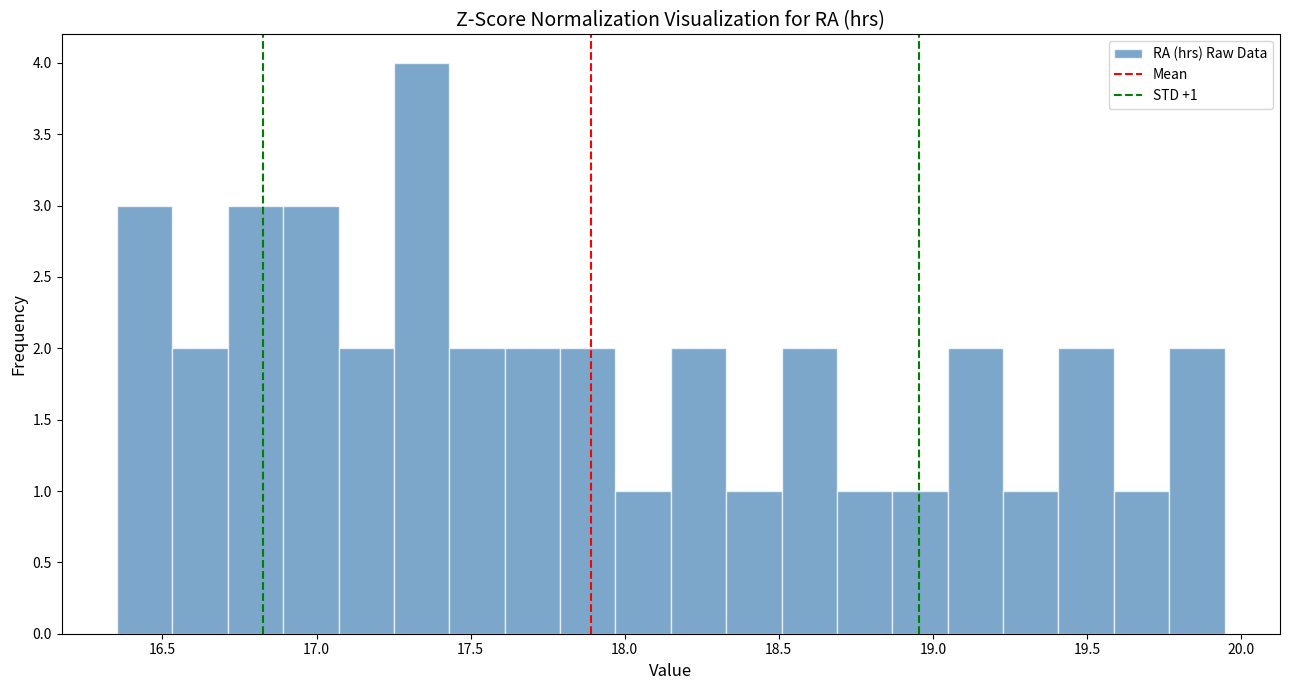

Around what value on the x-axis is the tallest bar? Give the approximate position of its centre, as read against the axis.

17.35